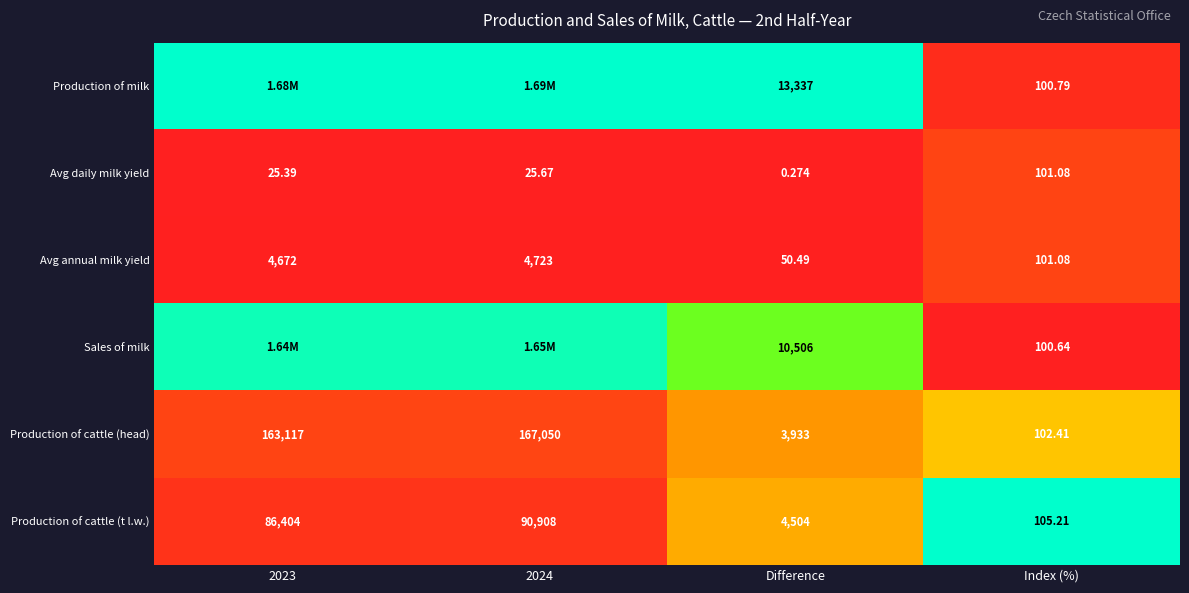

At which label does Production of cattle (t l.w.) reach its minimum?

Index (%)